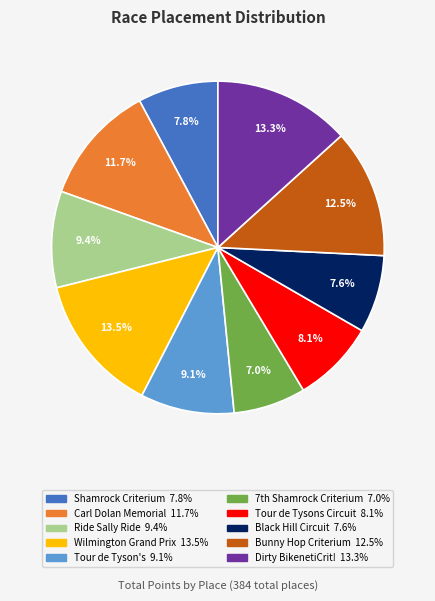

Is there any slice that represents more than half of the pie?

No